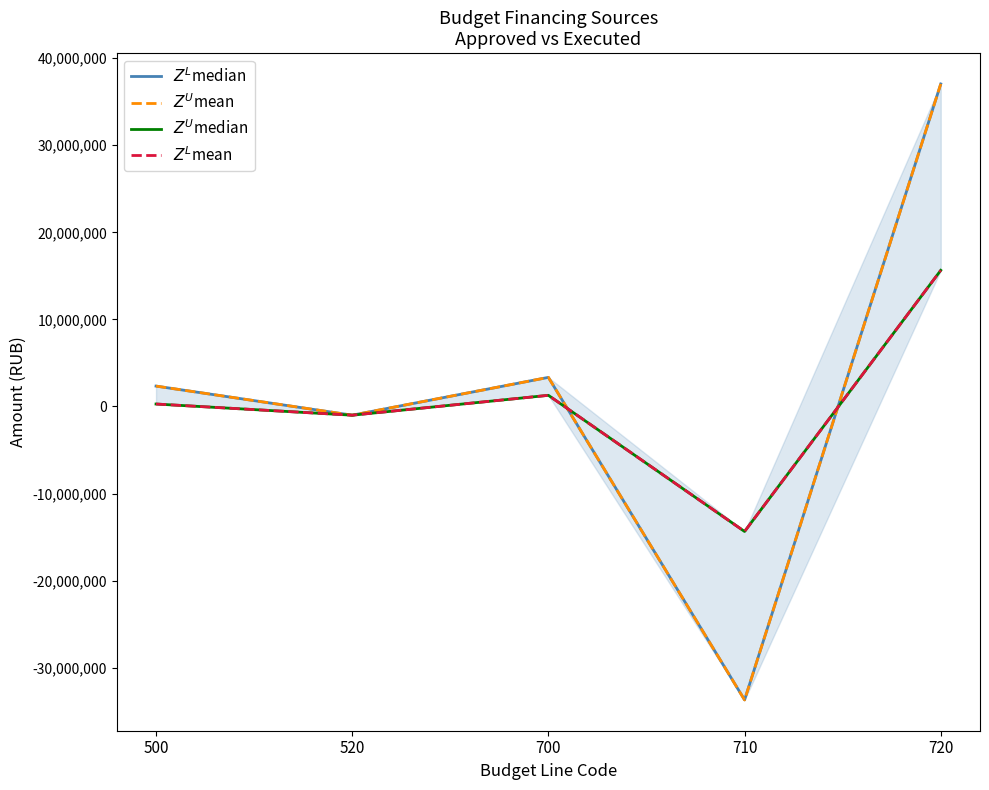

What is the sum of the $Z^U$mean values at 520 and 720?

36046220.7